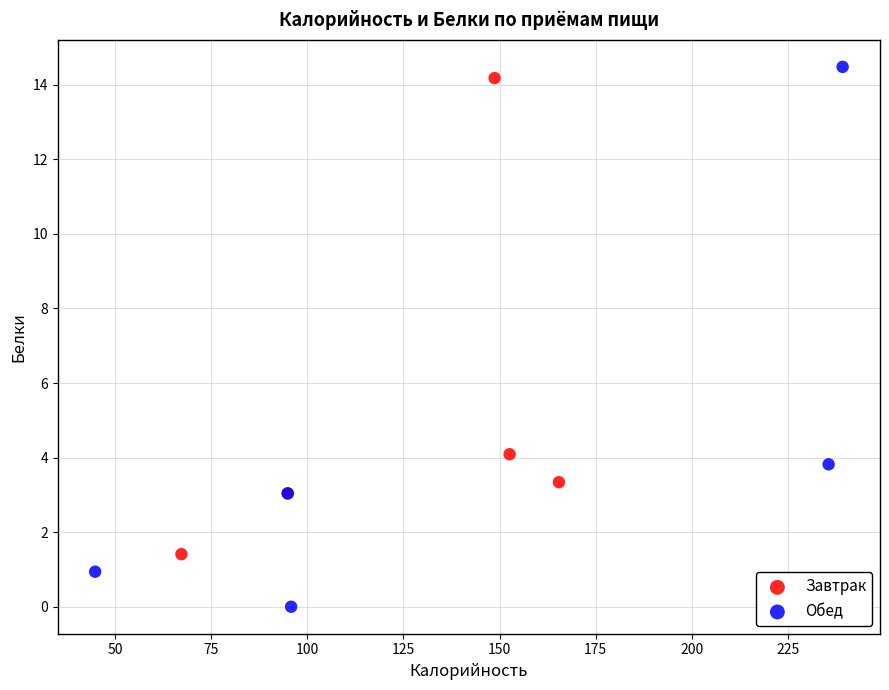

Which series reaches the minimum Y coordinate?

Обед